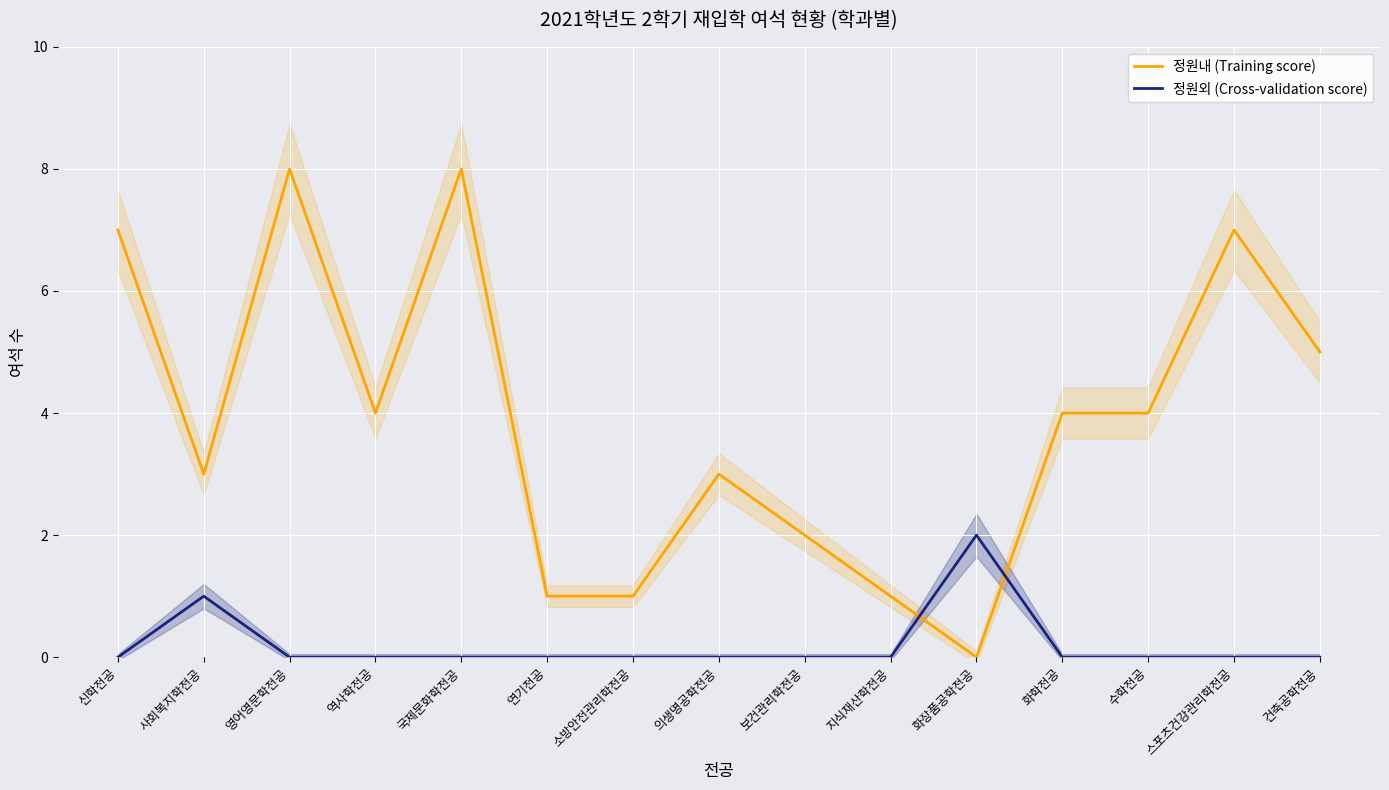

Between 사회복지학전공 and 수학전공, which series saw the biggest shift?

정원내 (Training score)